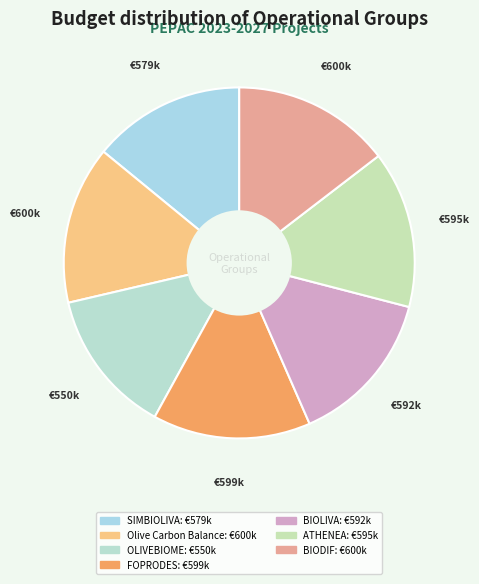

True or false: OLIVEBIOME accounts for 22% of the total.

False